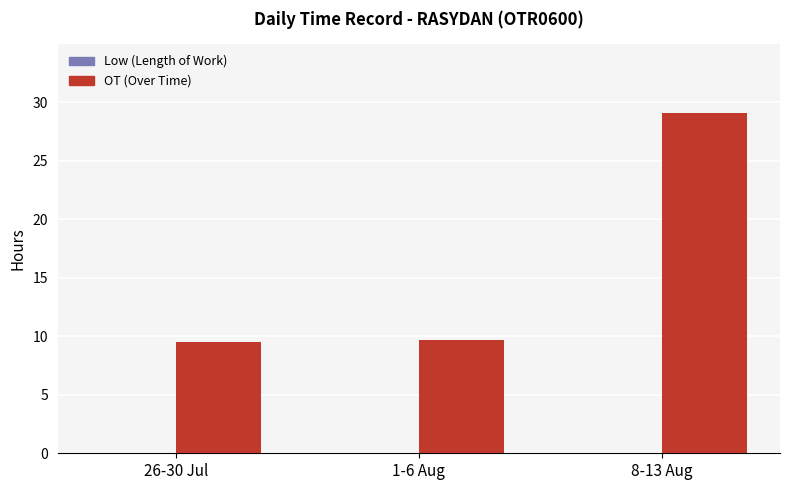

What is the ratio of the value at 8-13 Aug to the value at 1-6 Aug?

3.0